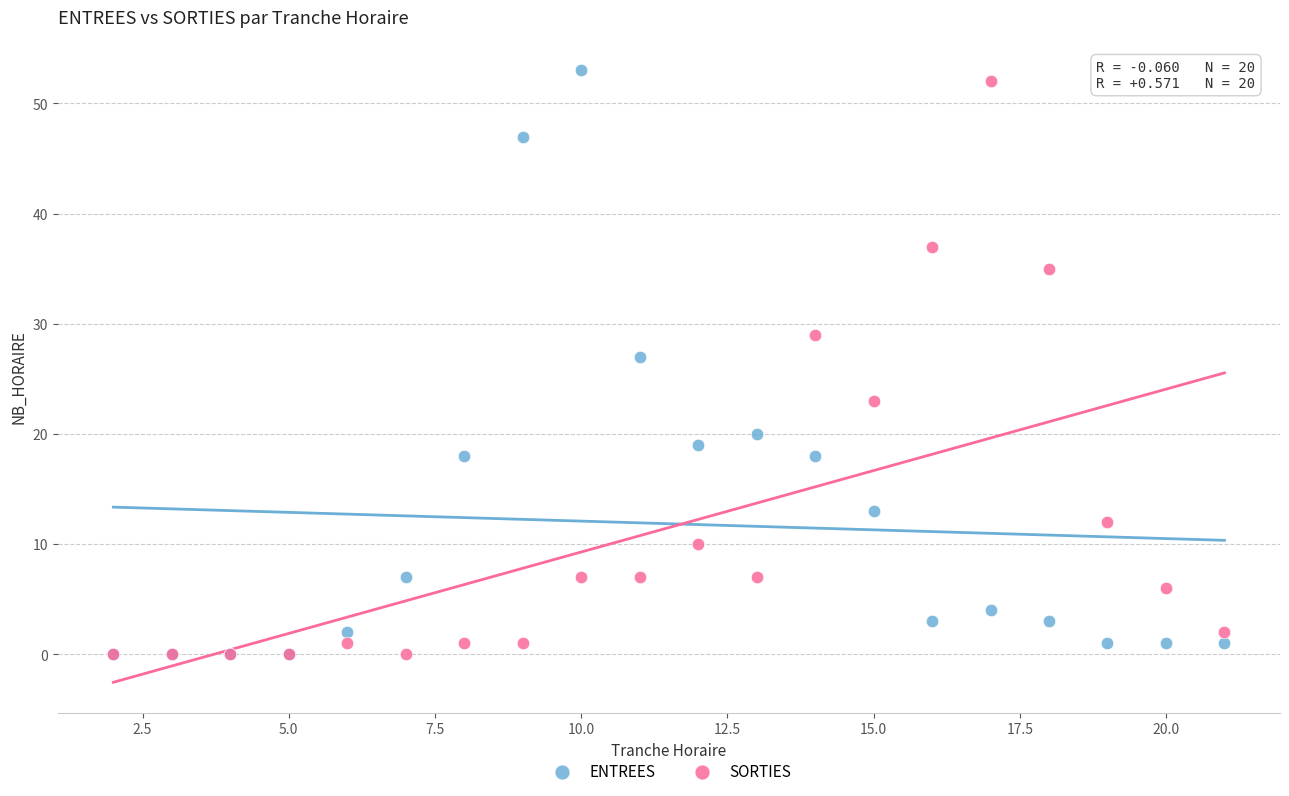

In the ENTREES series, what Y value is closest to 26?

27